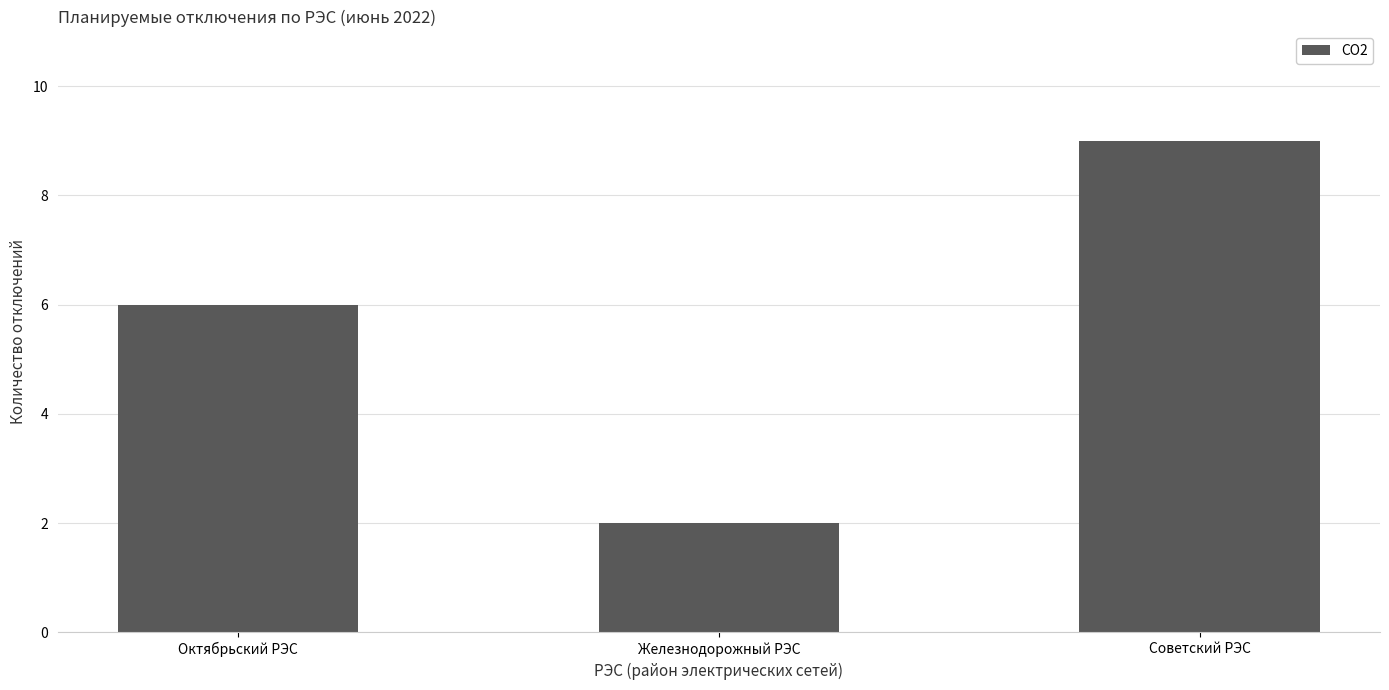

Count the values in the range 2 to 9.

3